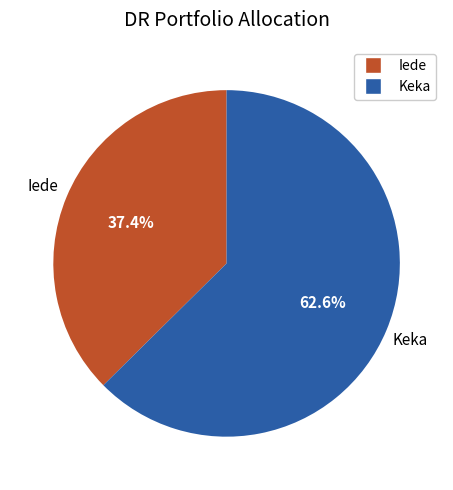

What is the ratio of the value at Iede to the value at Keka?

0.6